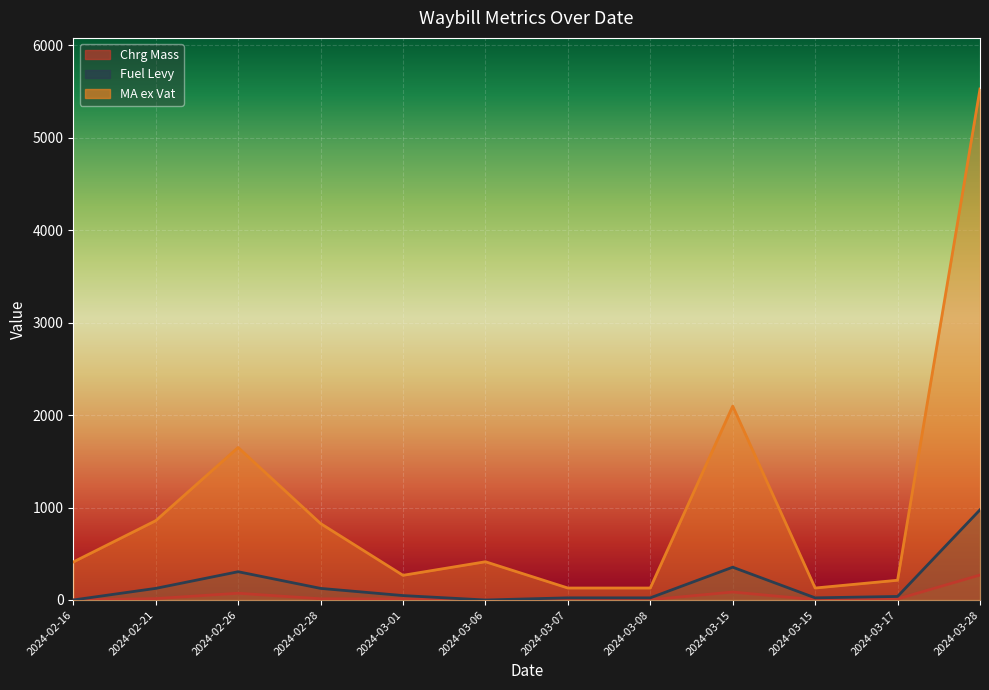

How many data points does each series have?

12